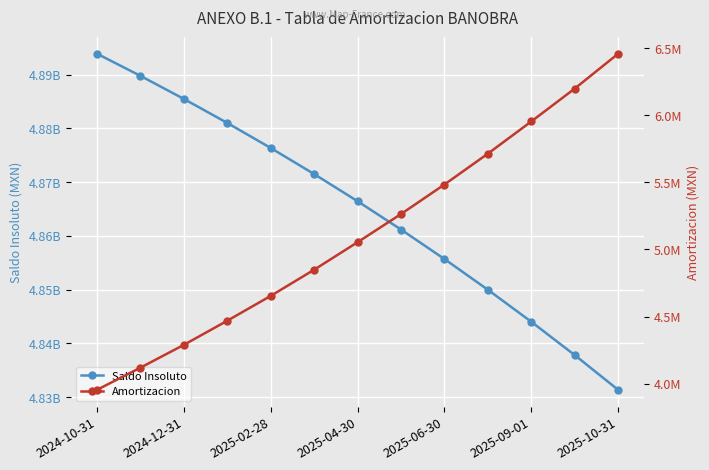

What is the average value of the Saldo Insoluto series?

4864958614